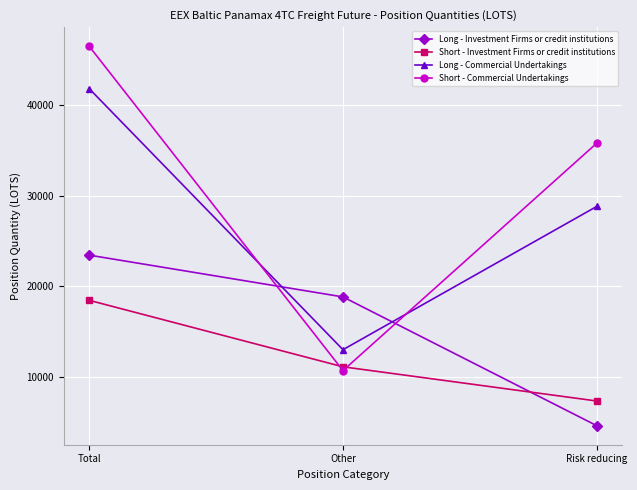

At Risk reducing, list the series in order from smallest to largest.

Long - Investment Firms or credit institutions, Short - Investment Firms or credit institutions, Long - Commercial Undertakings, Short - Commercial Undertakings